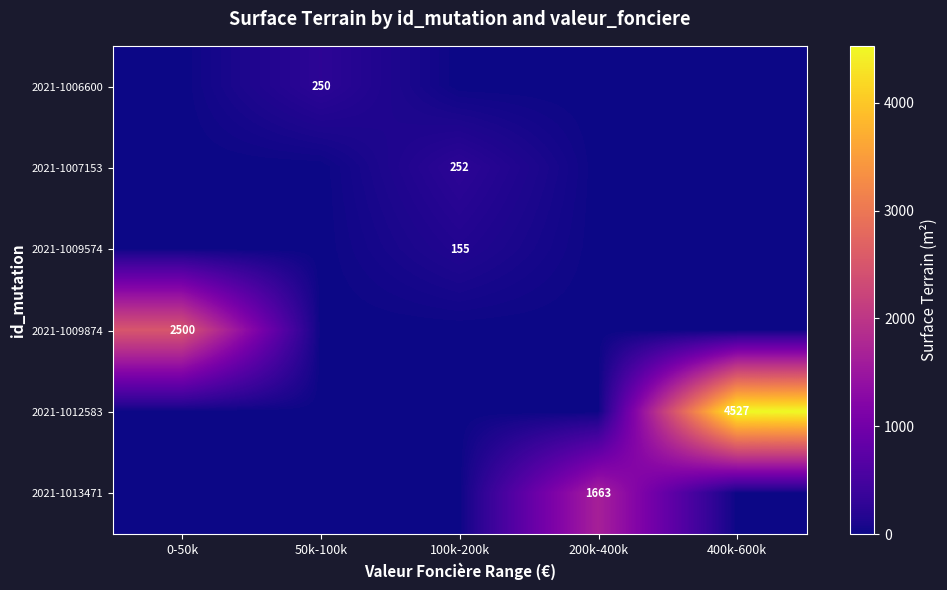

True or false: 2021-1009574 has a value of 246 at 100k-200k.

False